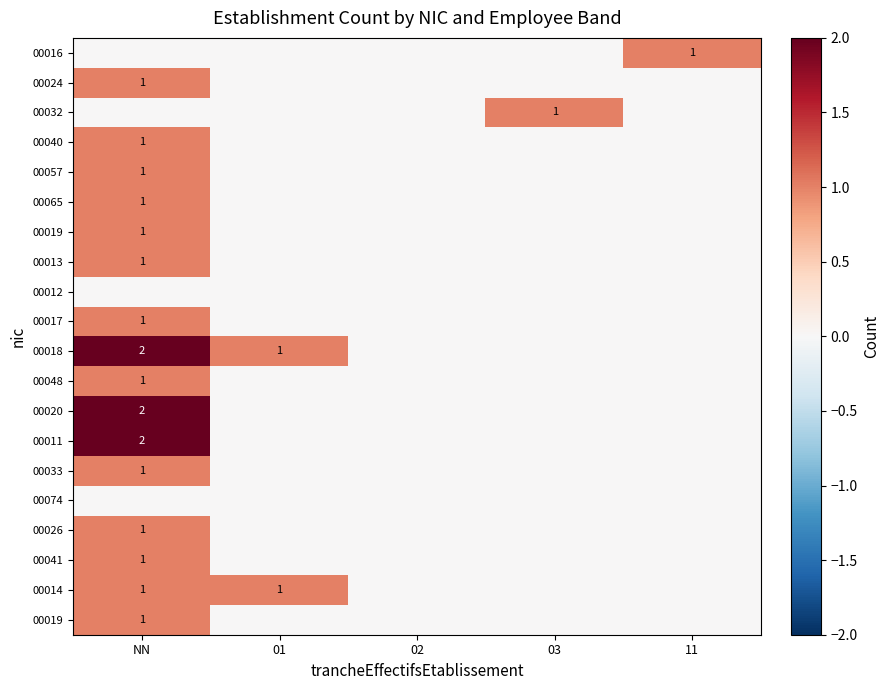

Between NN and 03, which is larger?

NN